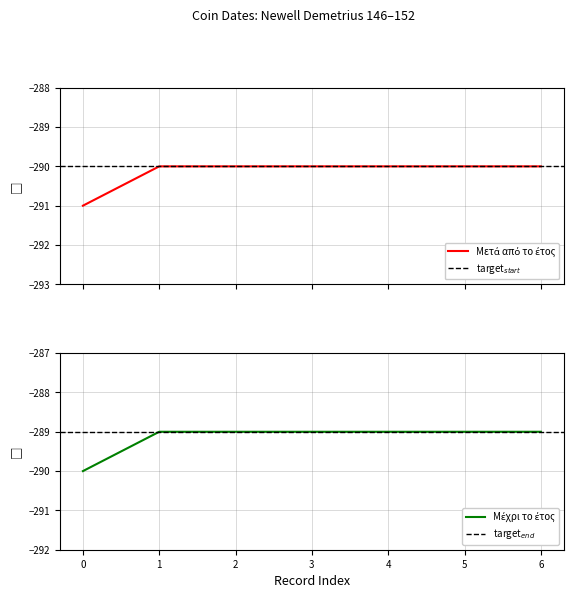

Reading left to right, what are all the values shown in this chart?

Μετά από το έτος: -291	-290	-290	-290	-290	-290	-290
Μέχρι το έτος: -290	-289	-289	-289	-289	-289	-289